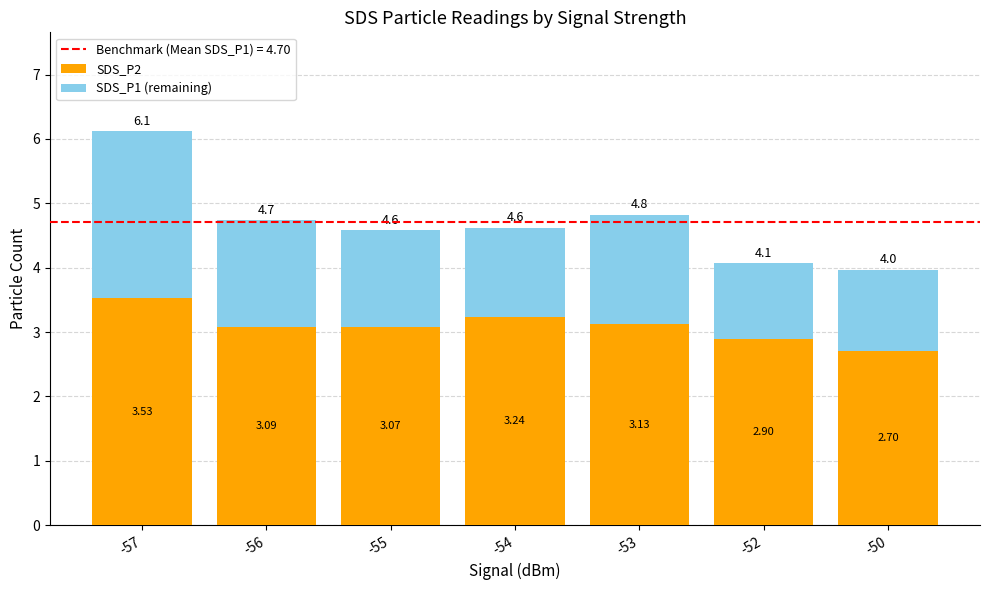

What is the total value across all series at -55?

4.6